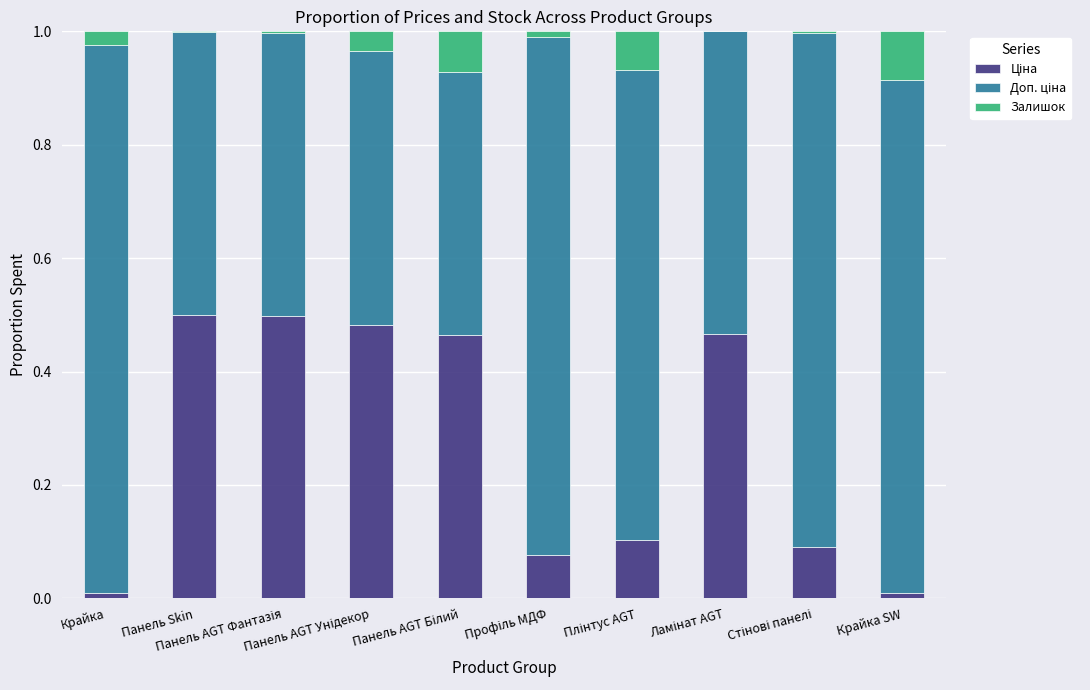

Are the bars grouped side by side (vs. stacked)?

No